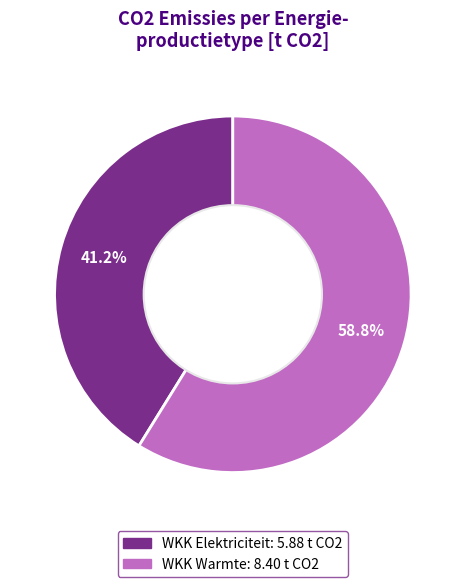

Does any single category account for the majority?

Yes